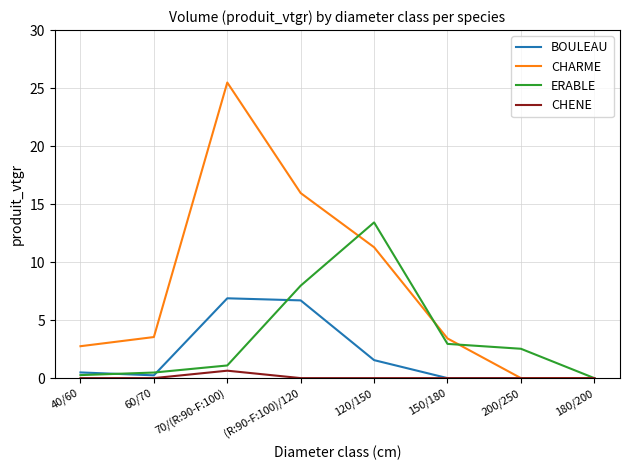

Rank the series by their average value, from lowest to highest.

CHENE, BOULEAU, ERABLE, CHARME